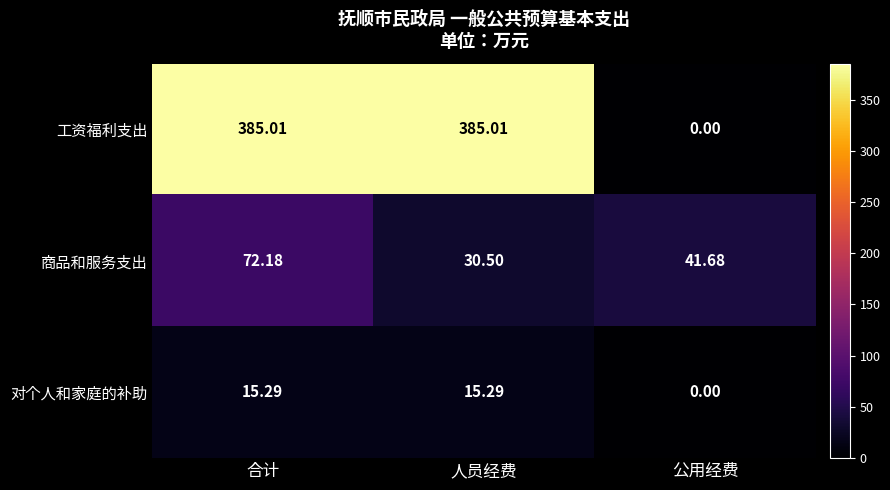

Where is 工资福利支出 nearest to the value 192?

公用经费